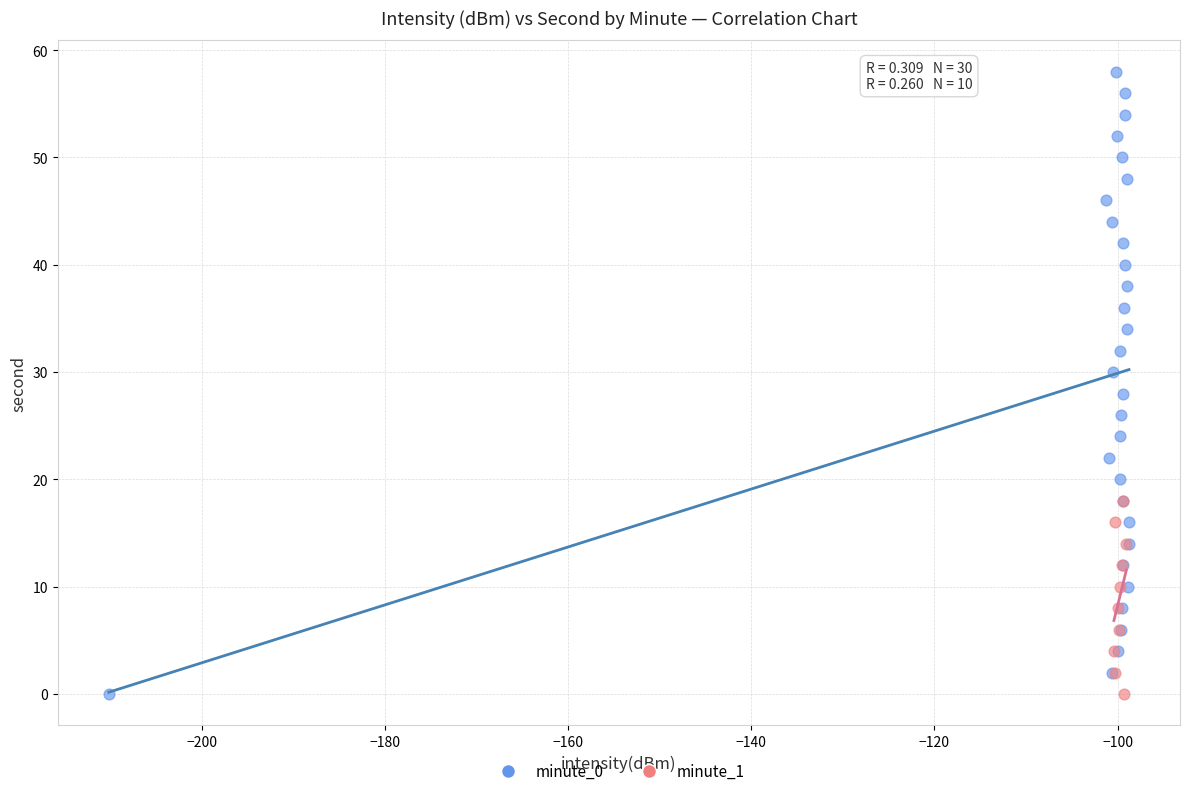

Which series contains the highest Y value?

minute_0